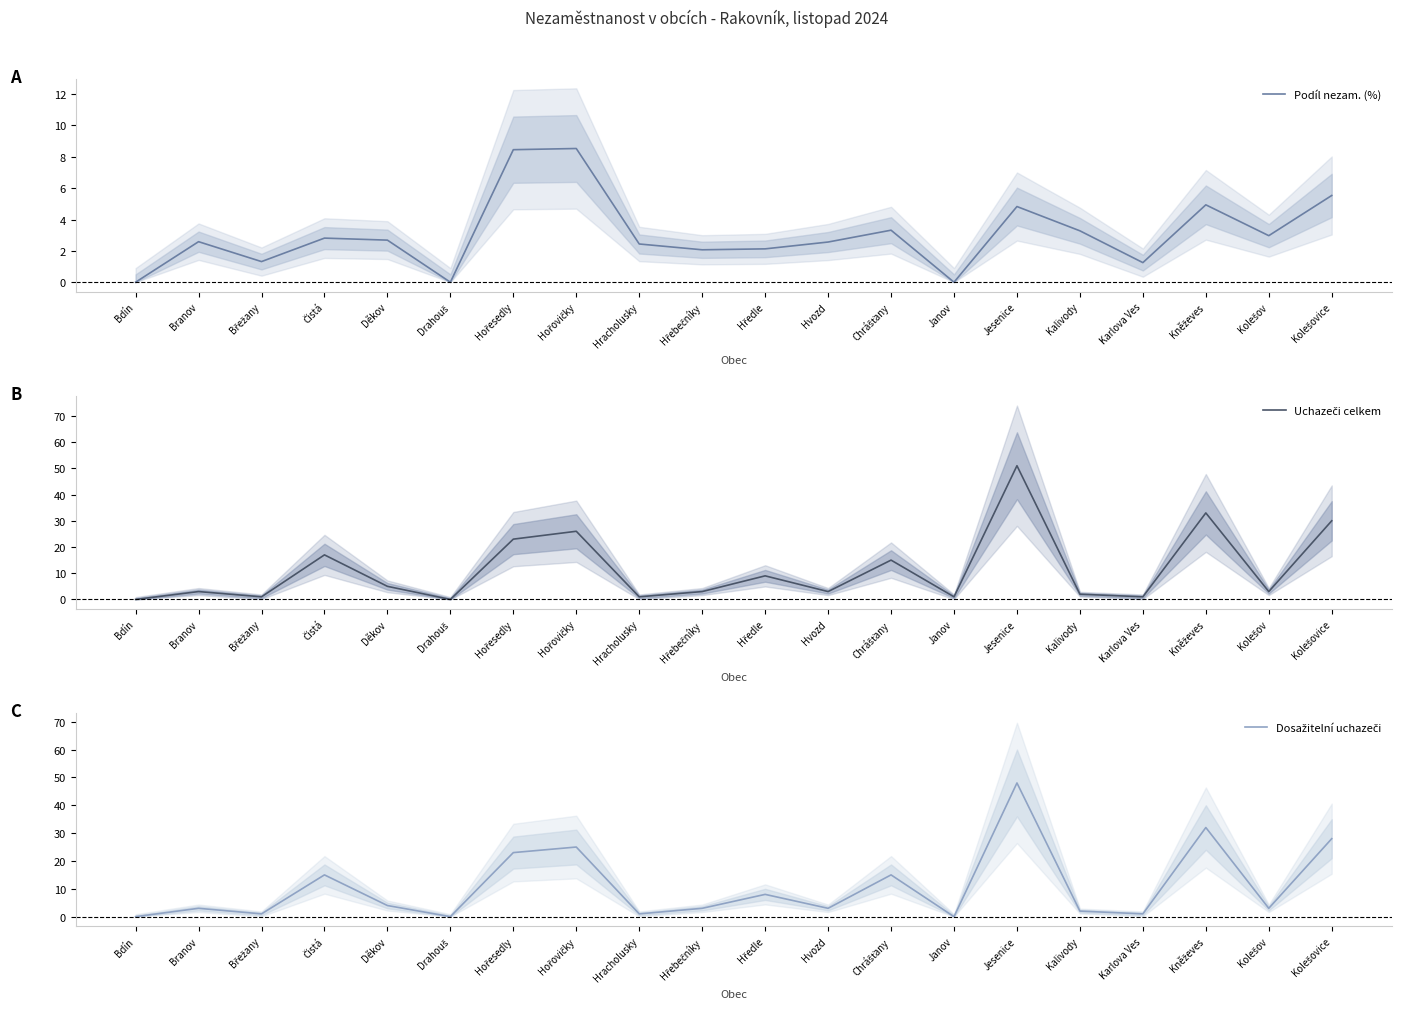

How many lines are shown in the chart?

3